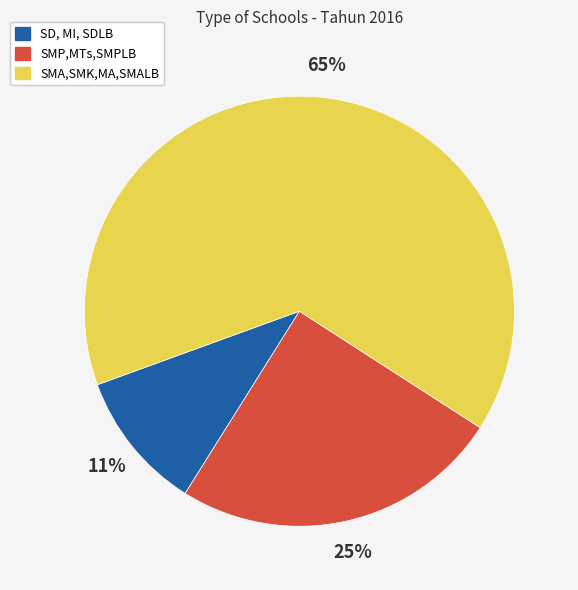

The SMA,SMK,MA,SMALB slice represents 65% of the pie. True or false?

True